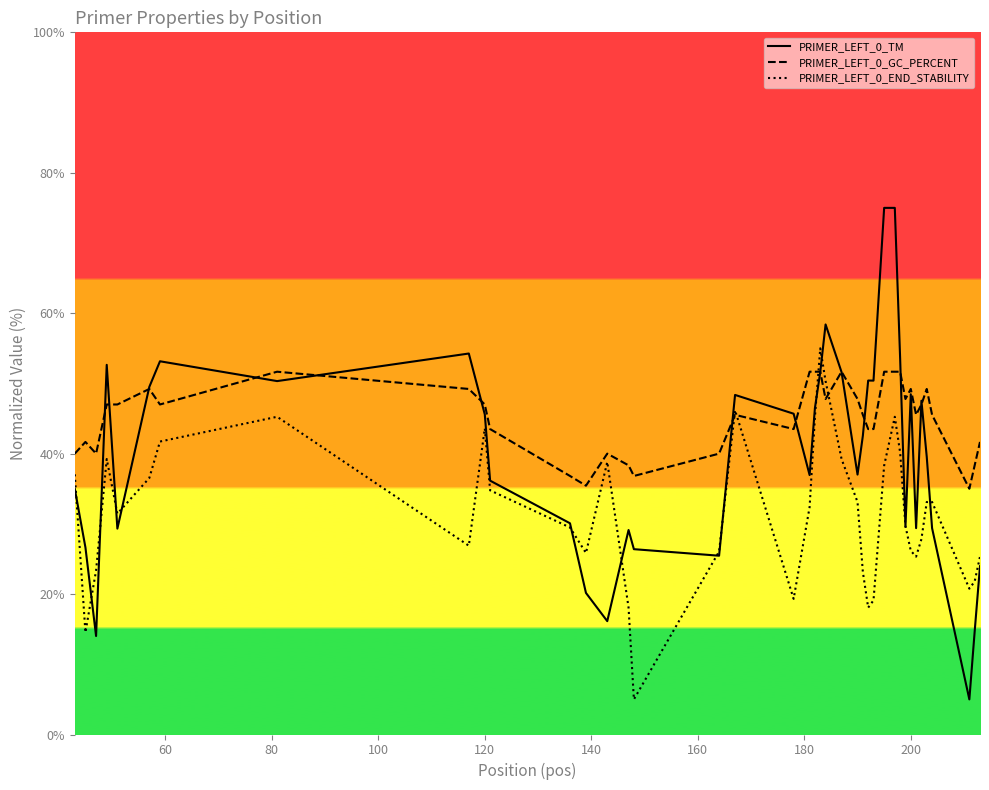

What is the maximum value shown in the chart?

75.0